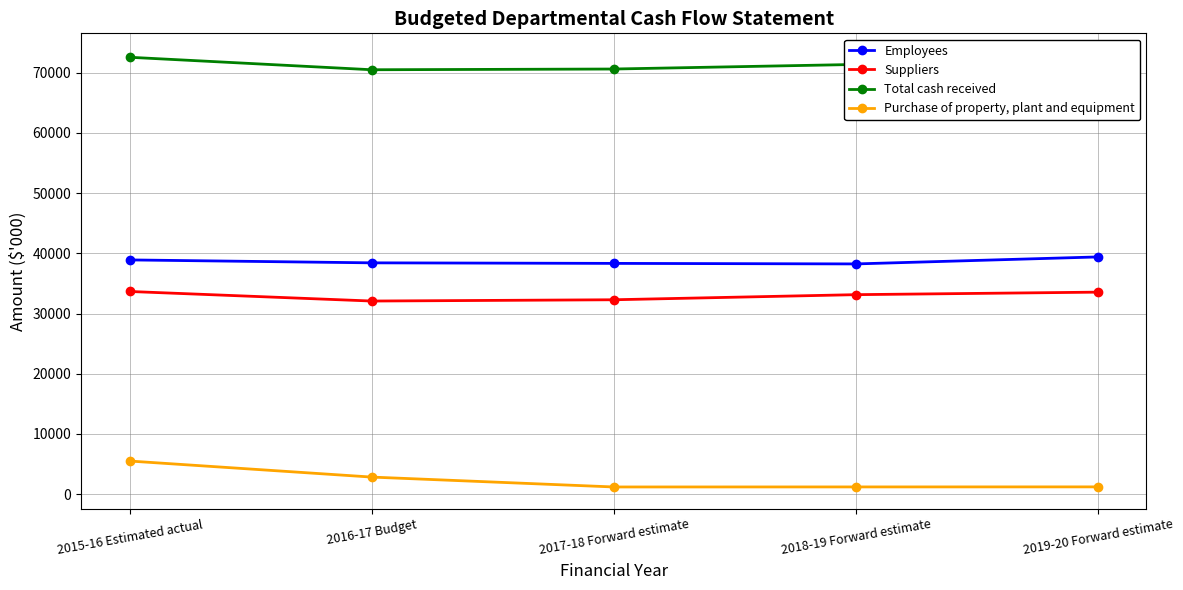

Is the value of Suppliers at 2016-17 Budget greater than the value of Employees at 2015-16 Estimated actual?

No